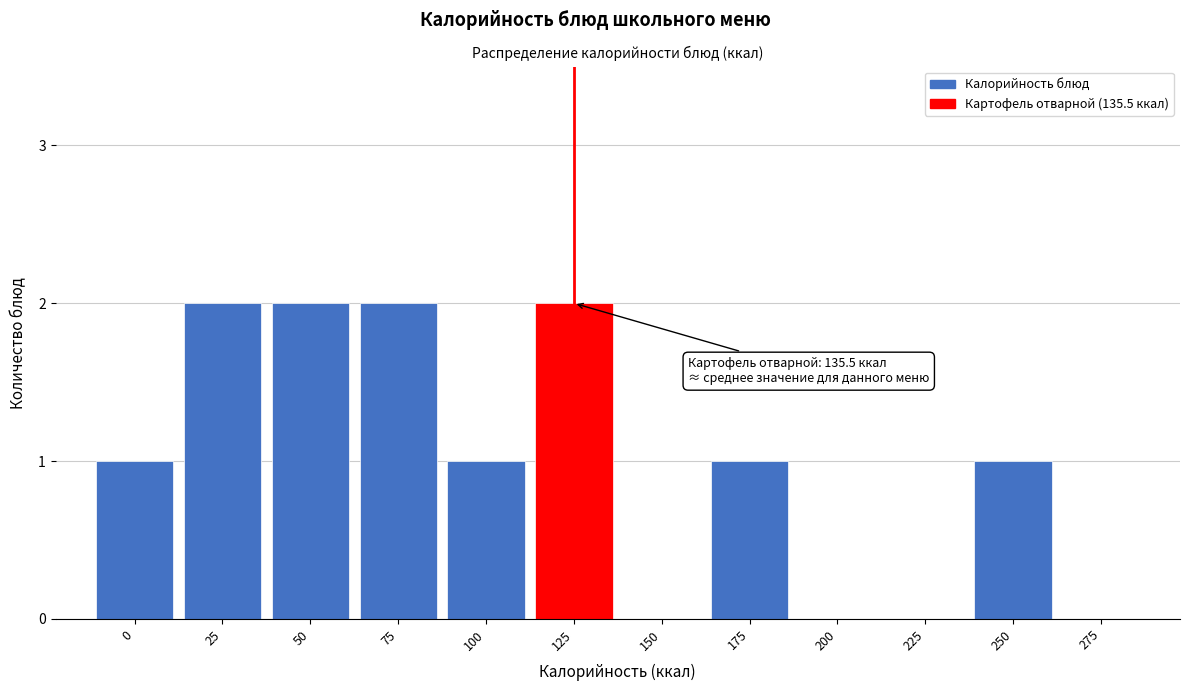

Reading left to right, list all the values displayed in this chart.

0=1	25=2	50=2	75=2	100=1	125=2	150=0	175=1	200=0	225=0	250=1	275=0